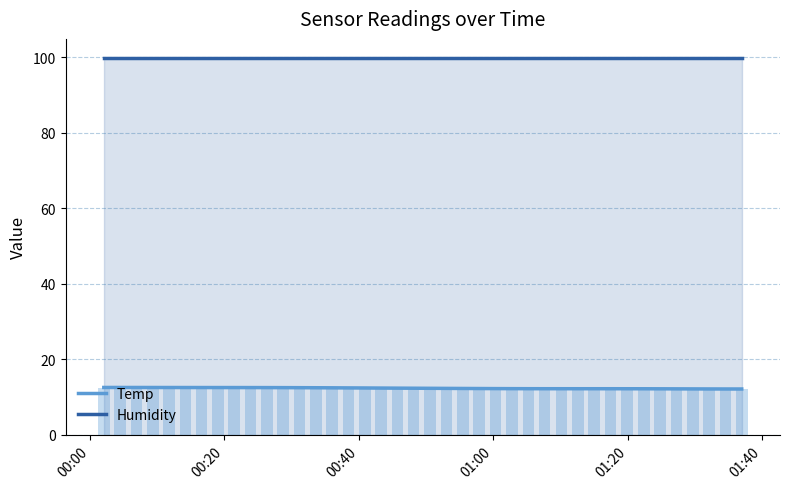

Reading right to left, extract all data points from this chart.

12.1	12.1	12.1	12.1	12.2	12.2	12.2	12.2	12.2	12.2	12.2	12.2	12.2	12.2	12.2	12.2	12.2	12.3	12.3	12.3	12.3	12.3	12.4	12.4	12.4	12.4	12.4	12.5	12.5	12.5	12.5	12.5	12.5	12.5	12.5	12.5	12.5	12.5	12.5	12.5